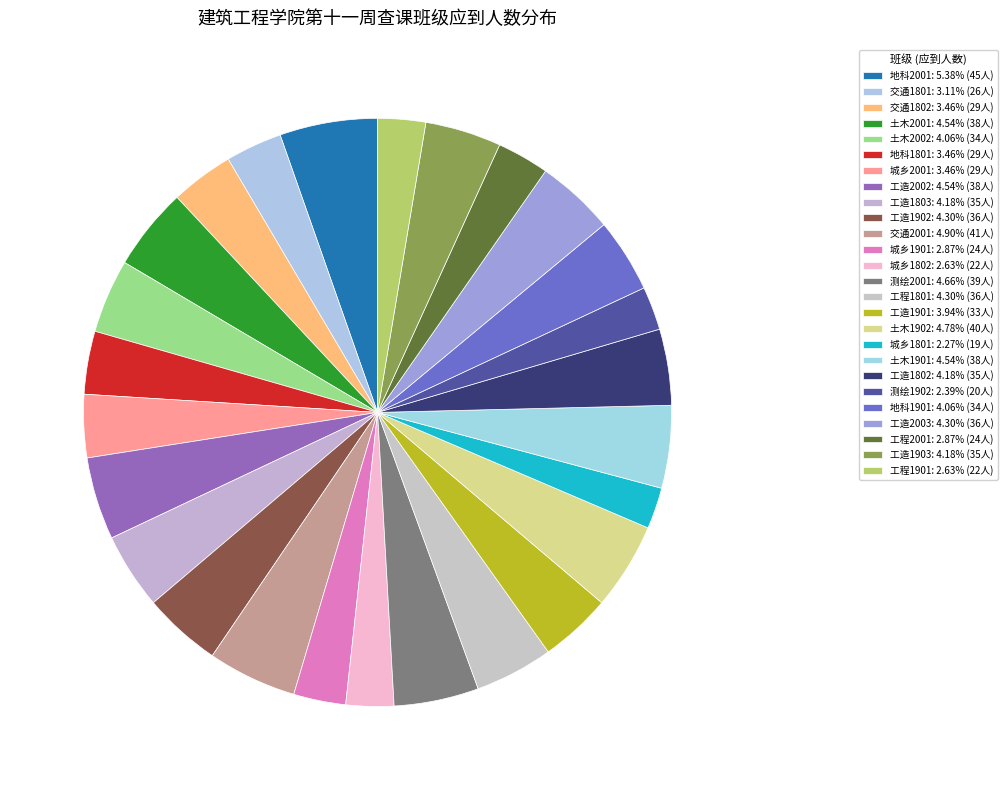

To the nearest percent, what percentage of the pie is 城乡1802?

3%